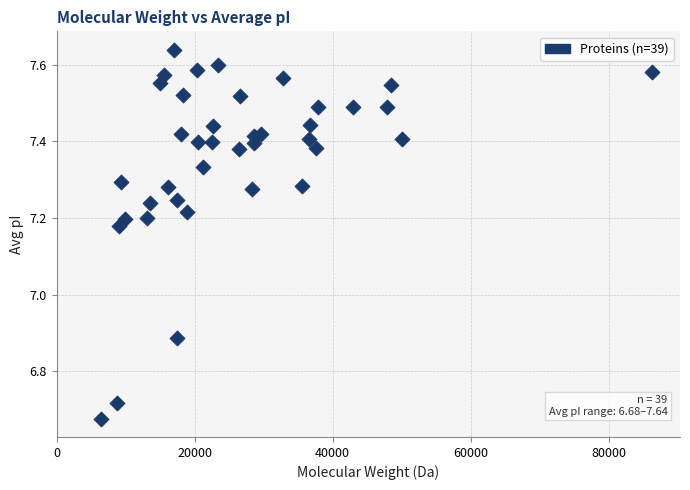

What is the range of Y values (max minus min)?

1.0